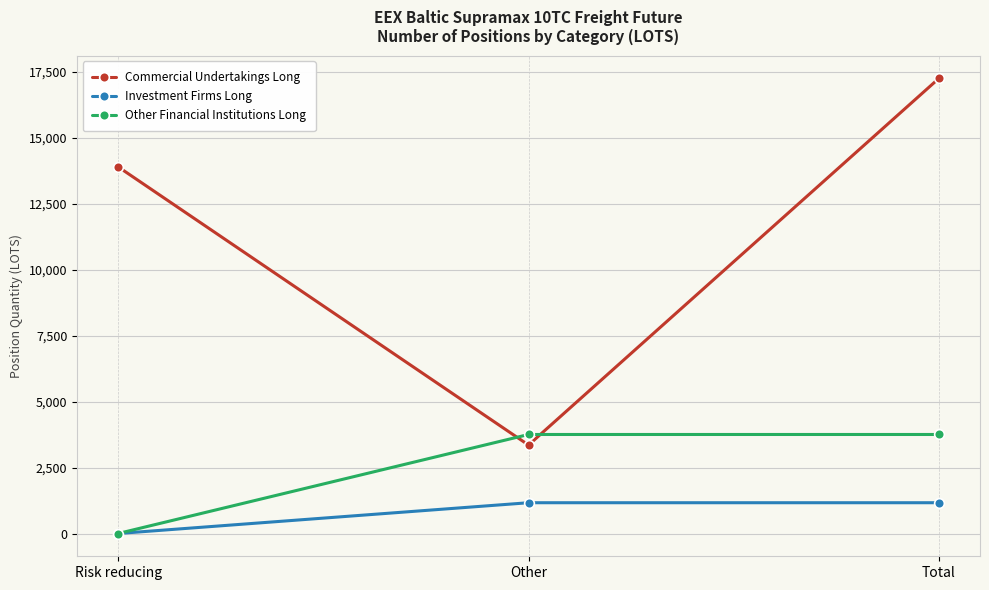

Reading right to left, list all the values displayed in this chart.

Commercial Undertakings Long: 17261.1	3355.0	13906.1
Investment Firms Long: 1167.7	1167.7	0.0
Other Financial Institutions Long: 3755.4	3755.4	0.0